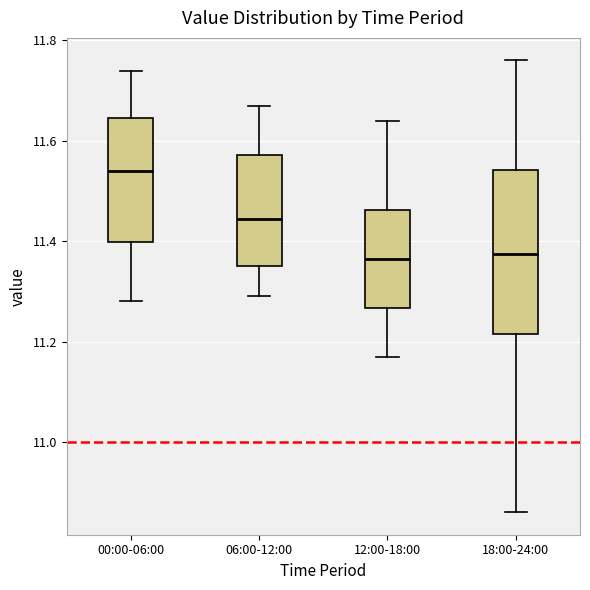

Reading left to right, read every box against the y-axis: the position of its median line, the range the box covers, and the ends of its whiskers. The values are not printed on the chart, so give them approximately, as read against the axis.

00:00-06:00: median 11.54, box 11.40 to 11.64, whiskers 11.28 to 11.74
06:00-12:00: median 11.44, box 11.36 to 11.58, whiskers 11.30 to 11.68
12:00-18:00: median 11.36, box 11.26 to 11.46, whiskers 11.18 to 11.64
18:00-24:00: median 11.38, box 11.22 to 11.54, whiskers 10.86 to 11.76